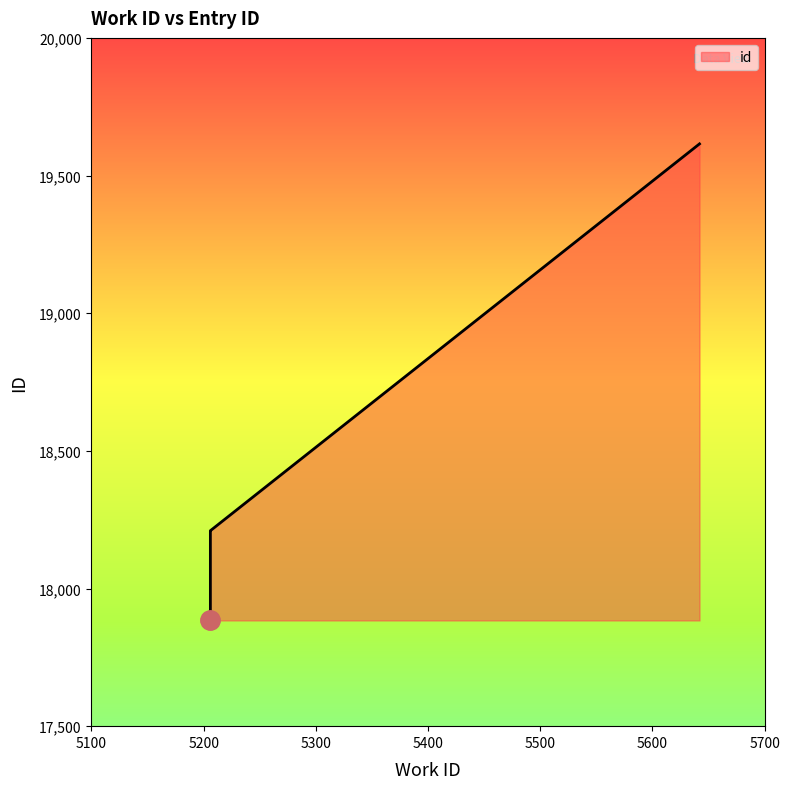

Where does the data first go above 18209?

5206